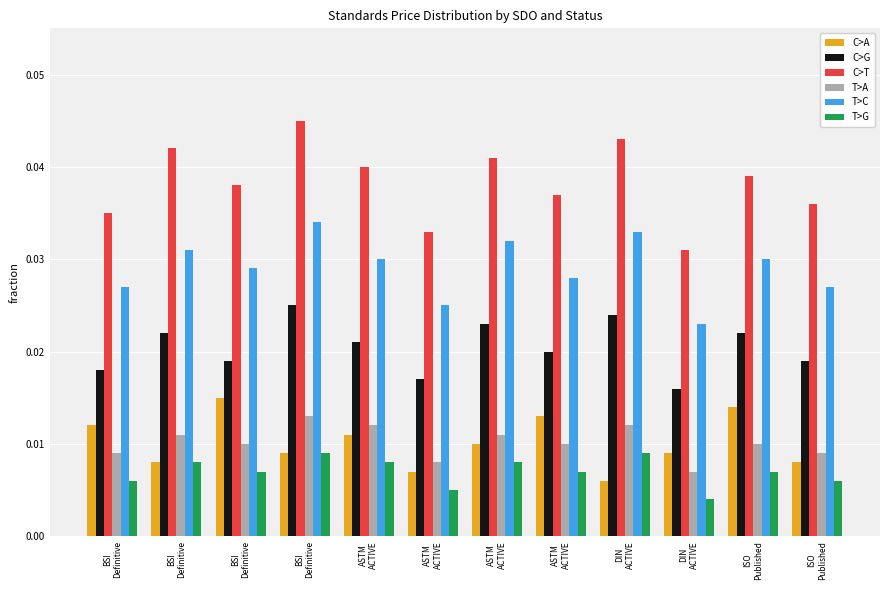

What are all the series names shown in the legend?

C>A, C>G, C>T, T>A, T>C, T>G